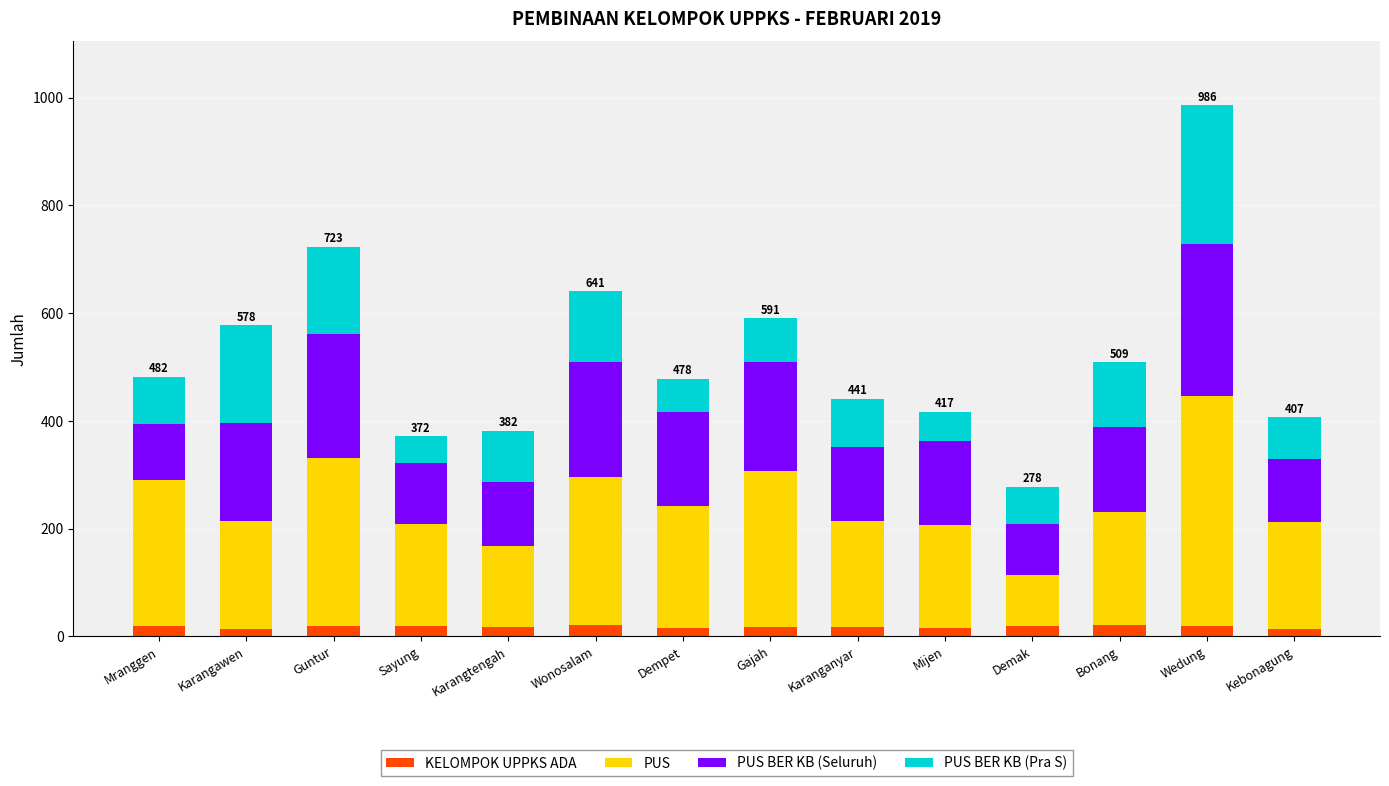

At which category is the sum across all series the highest?

Wedung